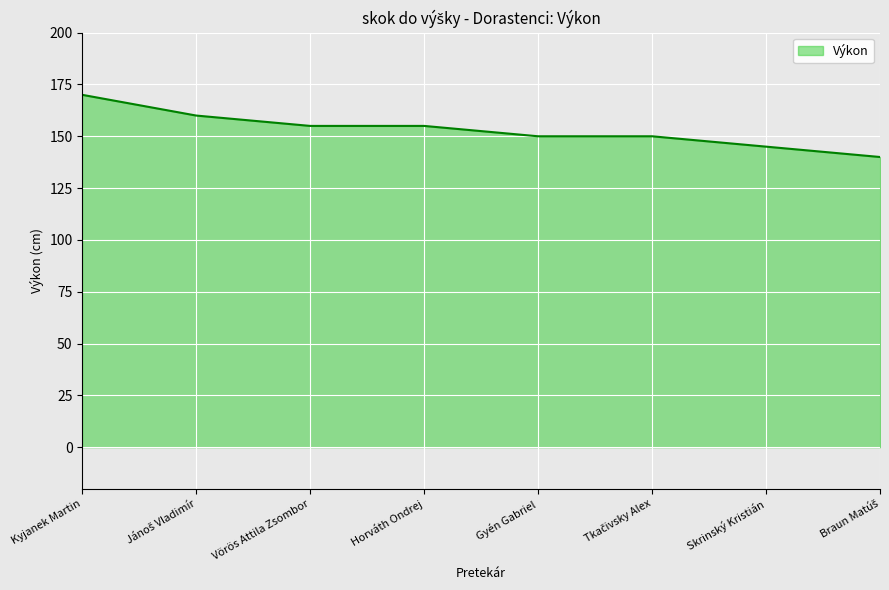

Does the chart have visible grid lines?

Yes